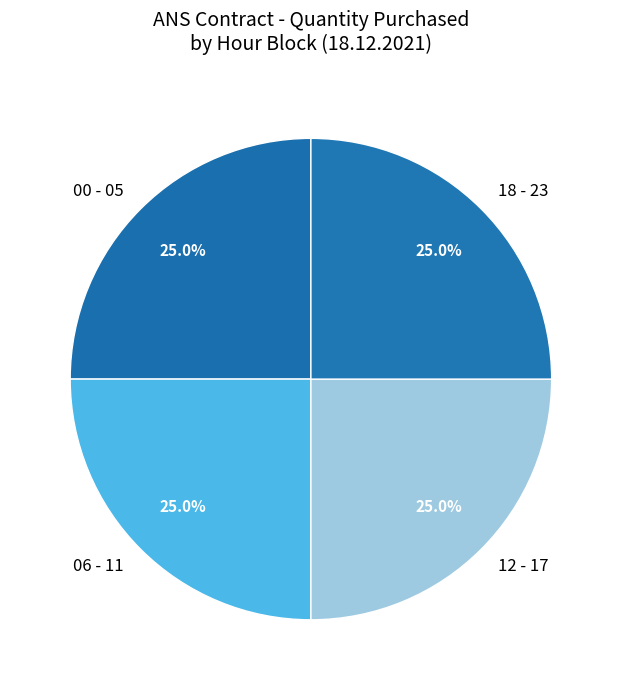

Does 00 - 05 account for over 50% of the chart?

No